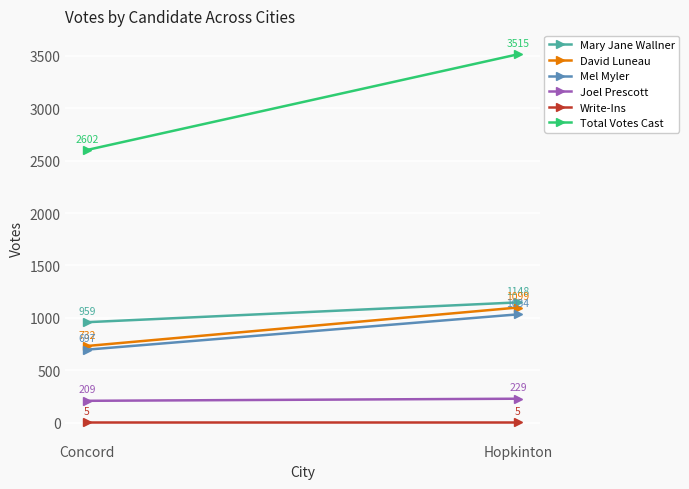

Reading right to left, extract all data points from this chart.

Mary Jane Wallner: 1148	959
David Luneau: 1099	732
Mel Myler: 1034	697
Joel Prescott: 229	209
Write-Ins: 5	5
Total Votes Cast: 3515	2602